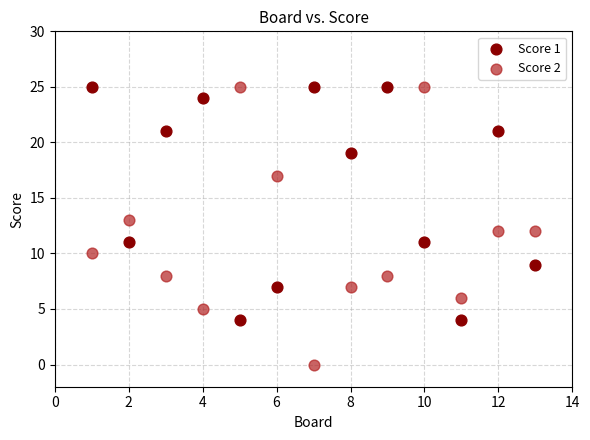

Which series reaches the minimum Y coordinate?

Score 2